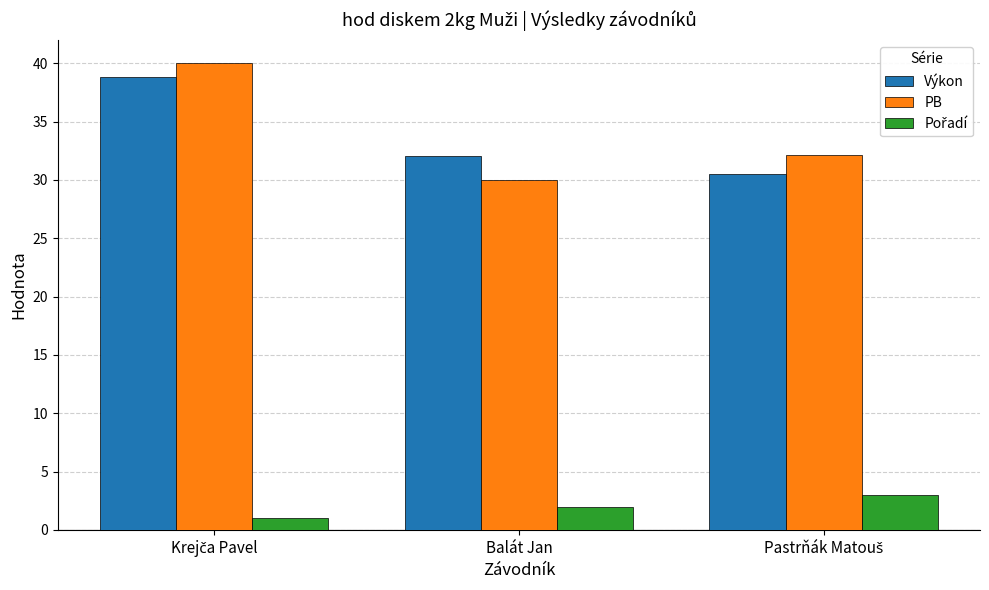

What is the spread (max minus min) of values at Balát Jan?

30.0